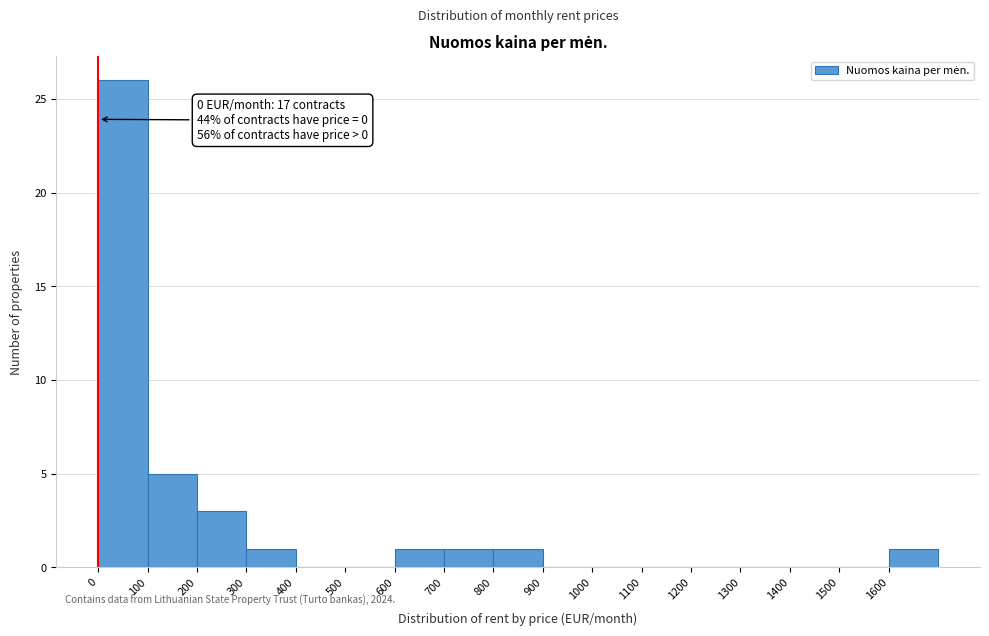

Over which range of the x-axis is the bar tallest?

0 to 100